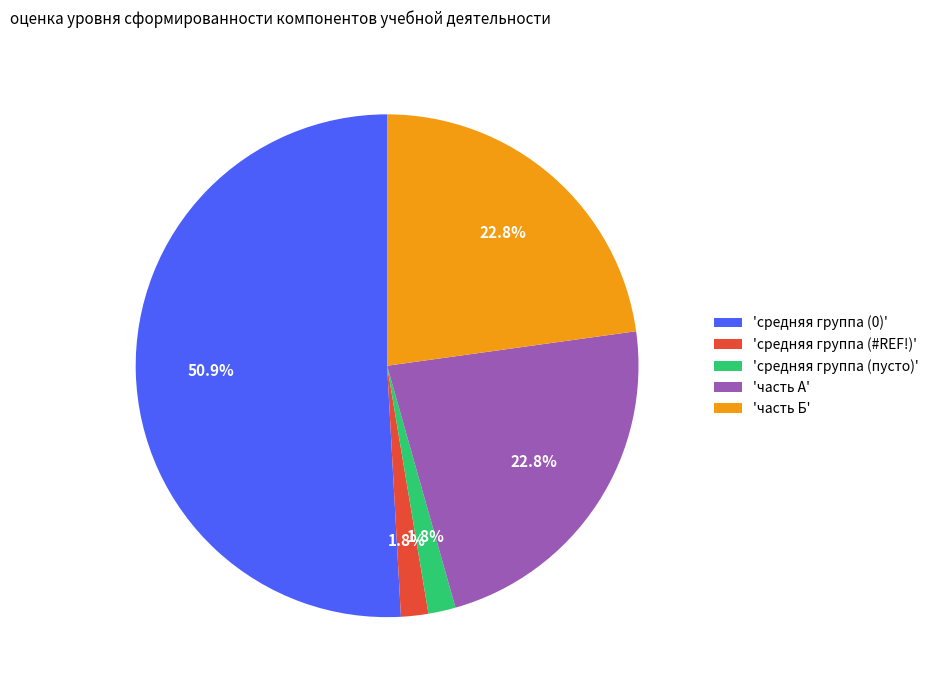

Combined, do 'часть А' and 'средняя группа (пусто)' account for over 50%?

No